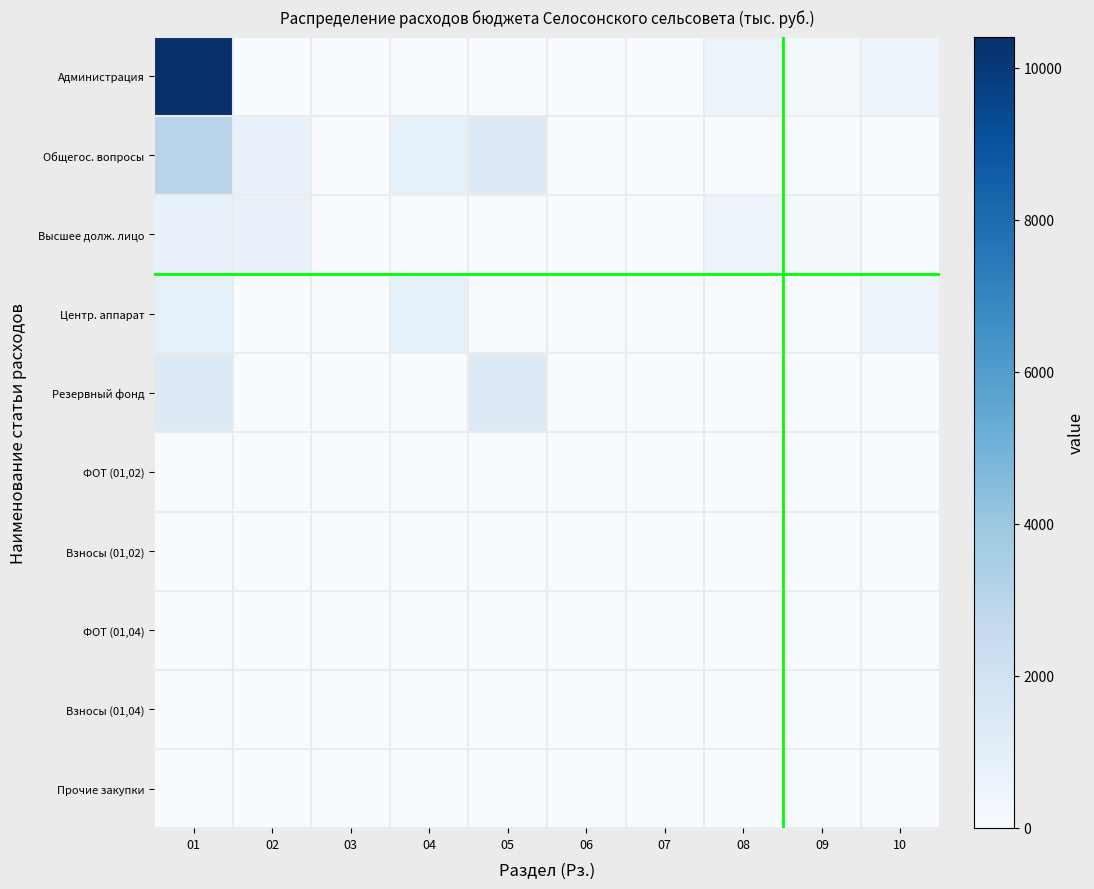

At 09, list the series in order from largest to smallest.

Администрация, Высшее долж. лицо, Общегос. вопросы, Центр. аппарат, Резервный фонд, ФОТ (01,02), Взносы (01,02), ФОТ (01,04), Взносы (01,04), Прочие закупки